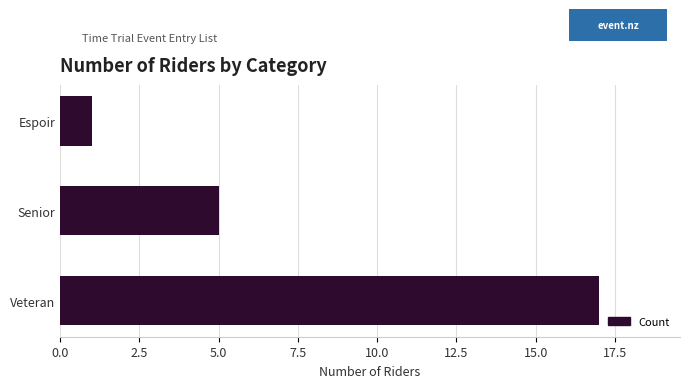

Rank the categories by value from highest to lowest.

Veteran, Senior, Espoir